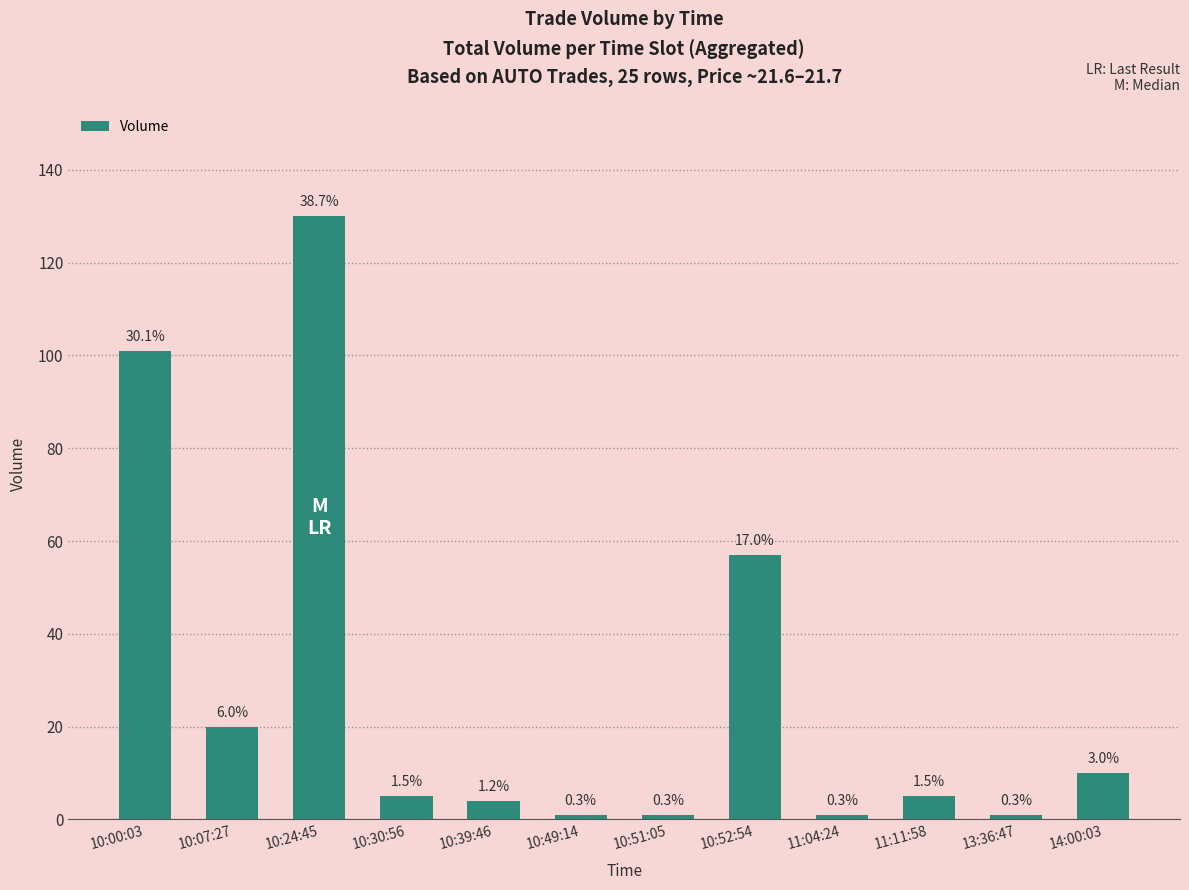

What is the label of the 10th bar from the right?

10:24:45